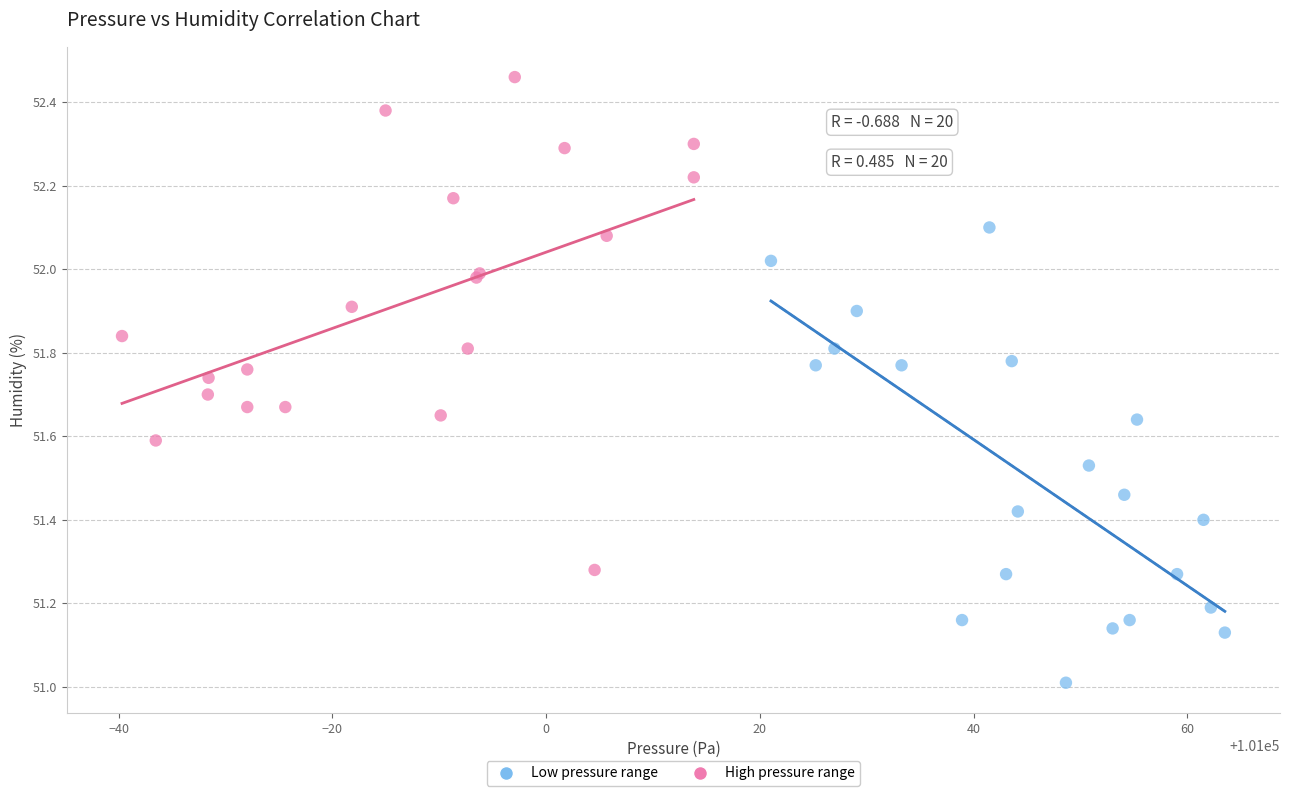

Which series reaches the minimum Y coordinate?

Low pressure range